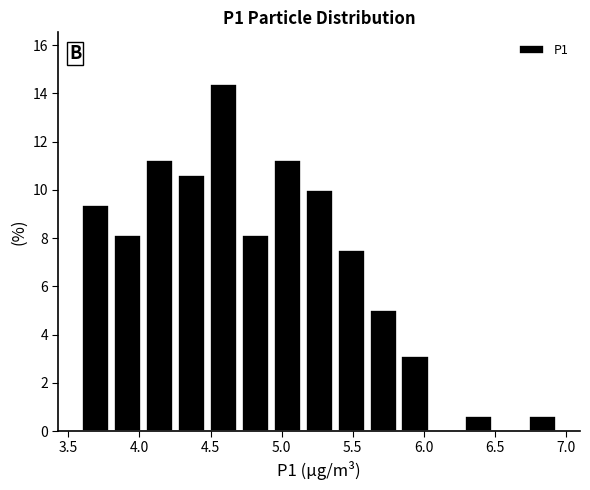

Which range on the x-axis has the tallest bar?

4.50 to 4.70